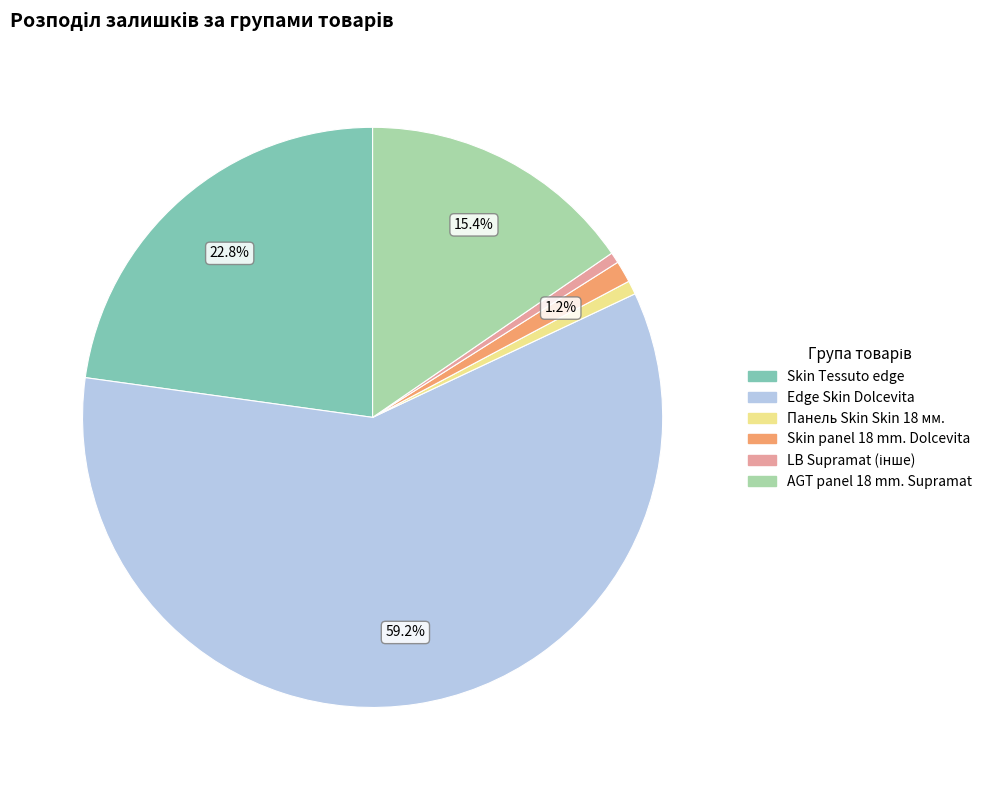

Is there a majority slice in this chart?

Yes